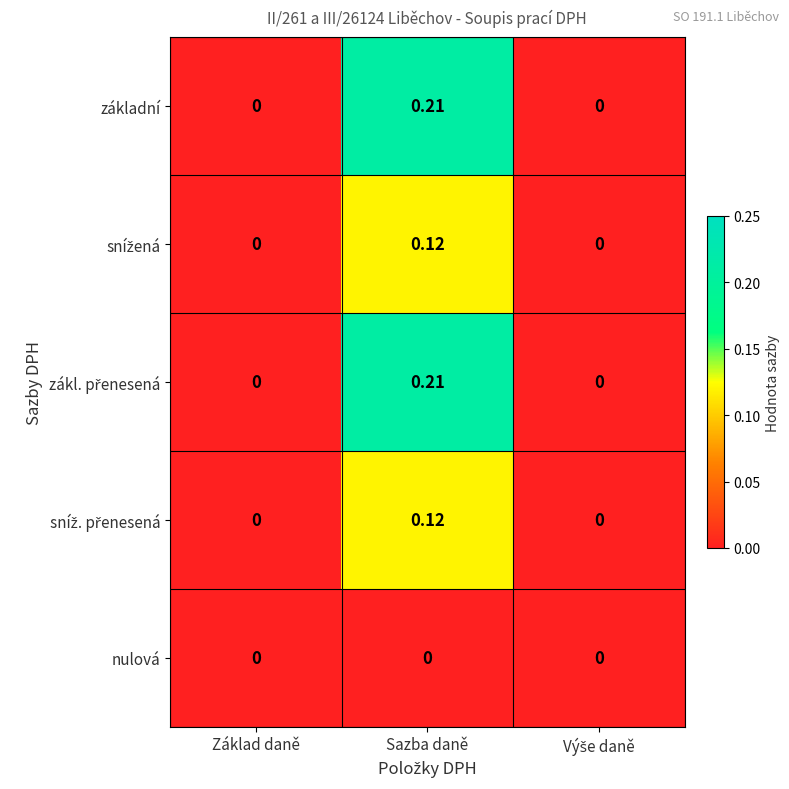

Which category has the highest value across all series?

Sazba daně